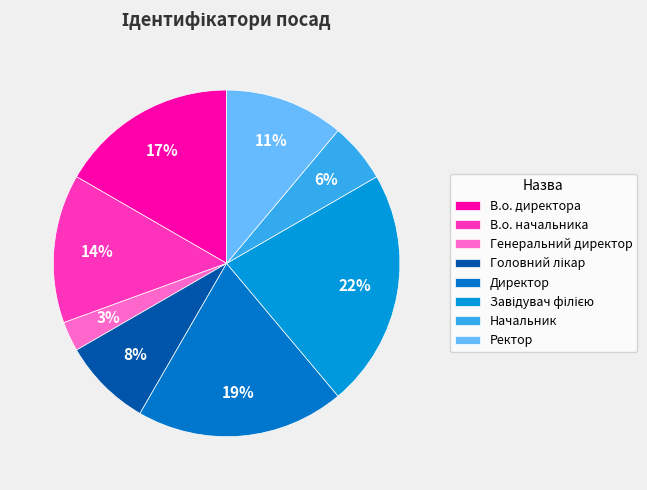

To the nearest percent, what is the difference between the largest and smallest slice percentages?

19%